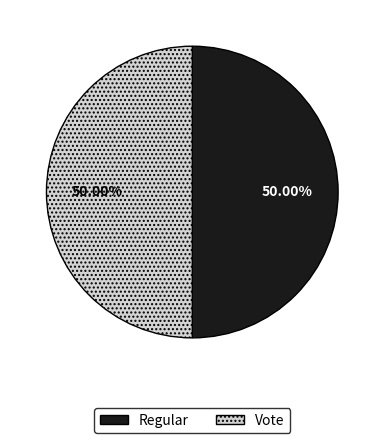

Approximately how many times larger is the value at Vote compared to Regular?

1.0